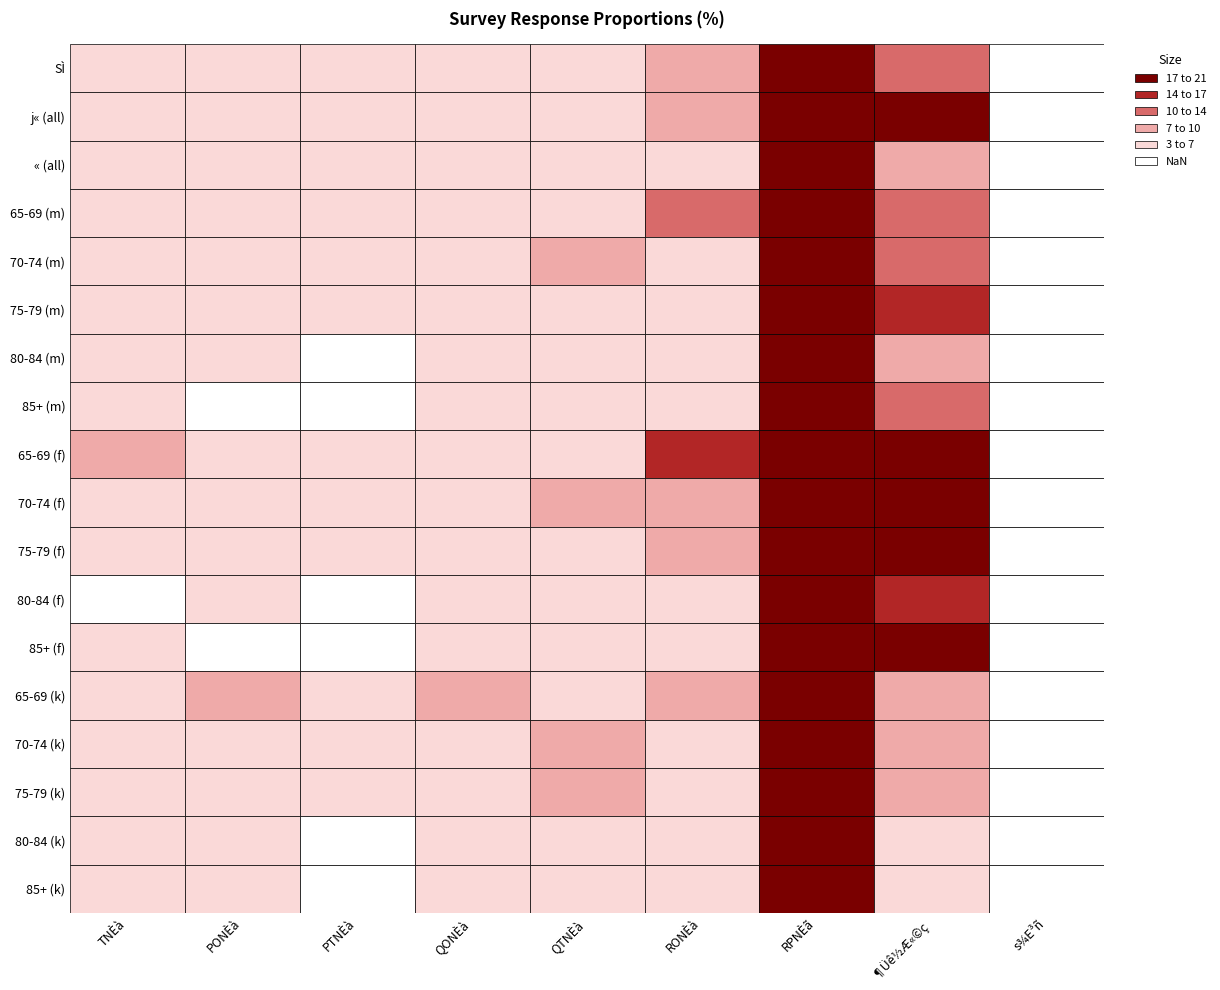

At which label does 80`84Î_k reach its peak?

6